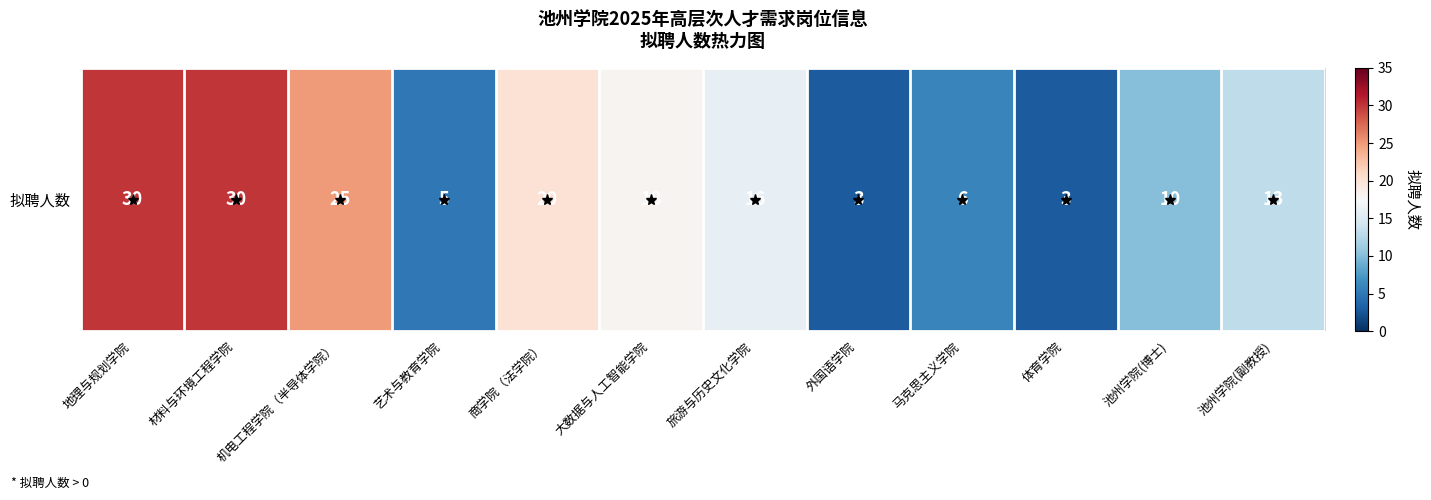

The value at 池州学院(博士) is 7. True or false?

False